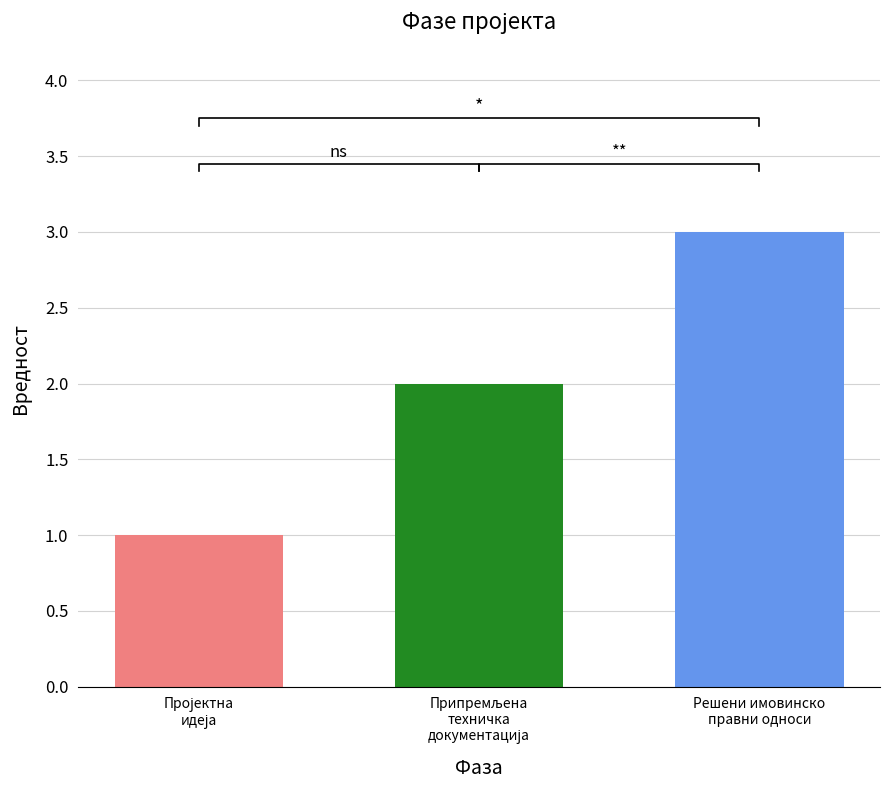

What position from the left is Пројектна
идеја?

1